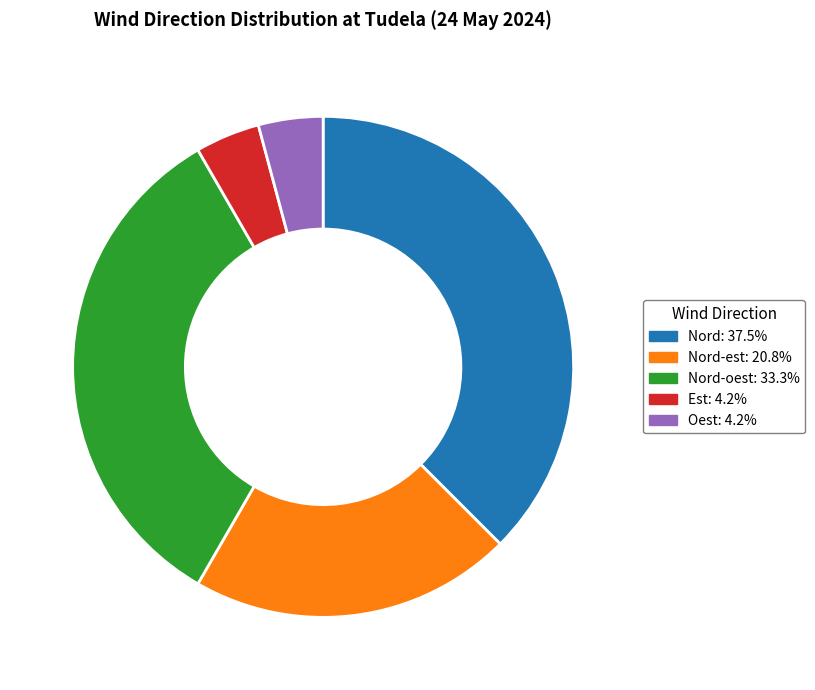

Is there any slice that represents more than half of the pie?

No